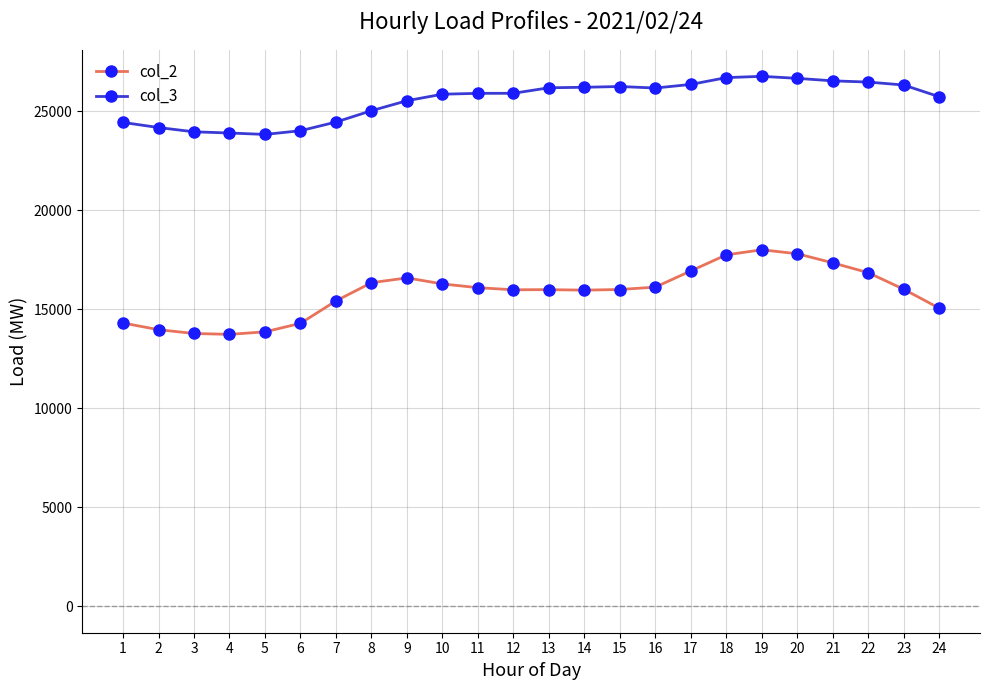

What is the value of the col_2 point at the 18th from the left?

17750